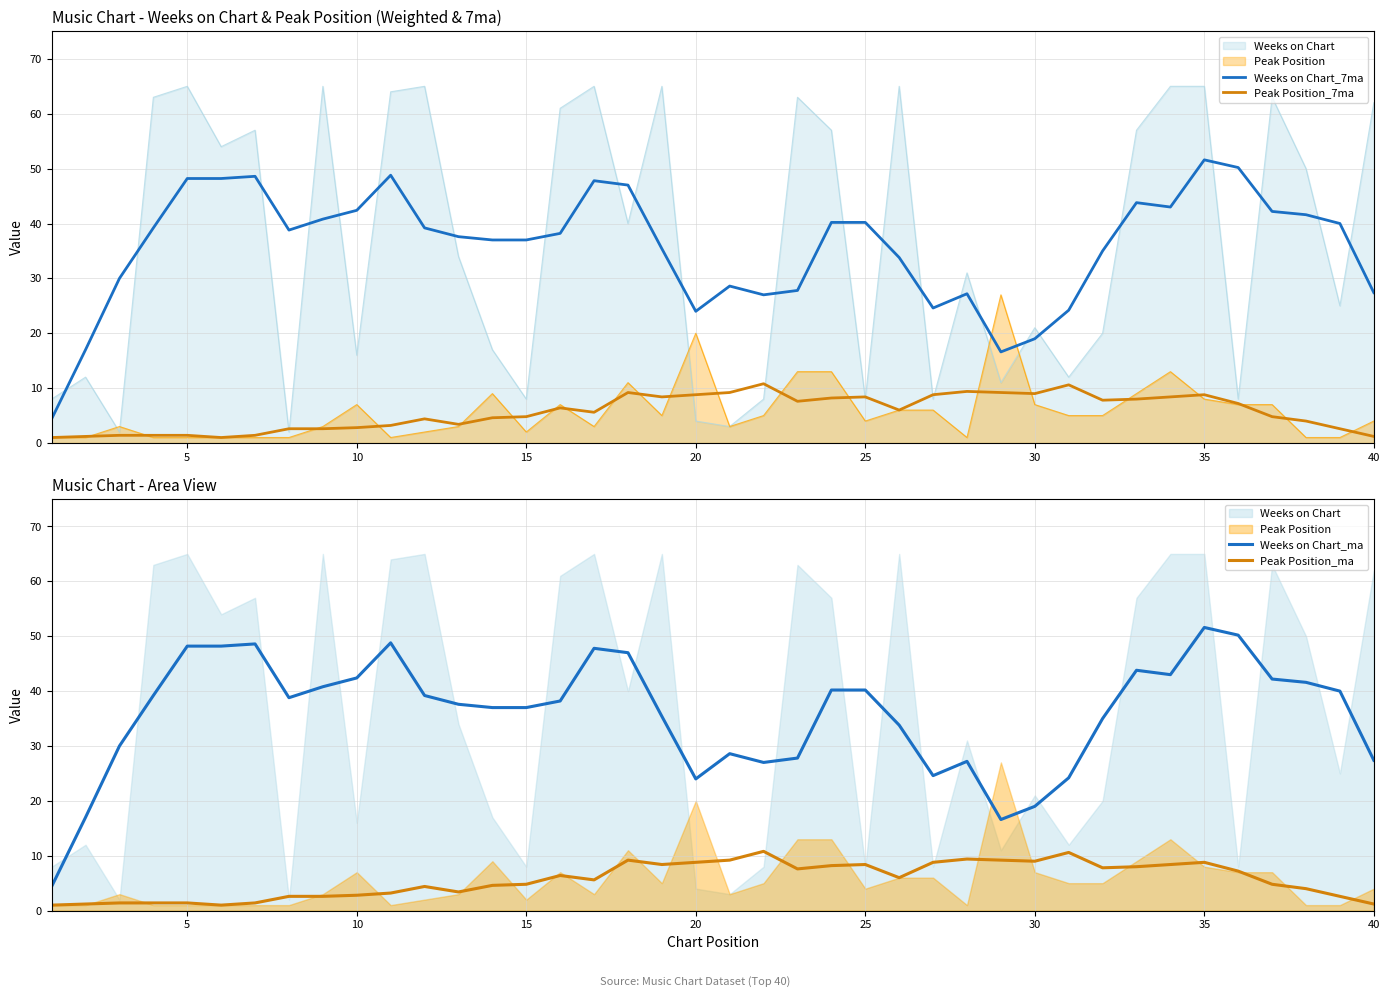

What is the lowest value of the Weeks on Chart_ma series?

4.4